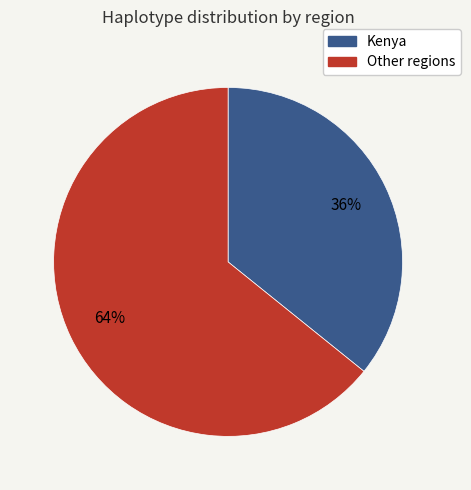

Does any single category account for the majority?

Yes